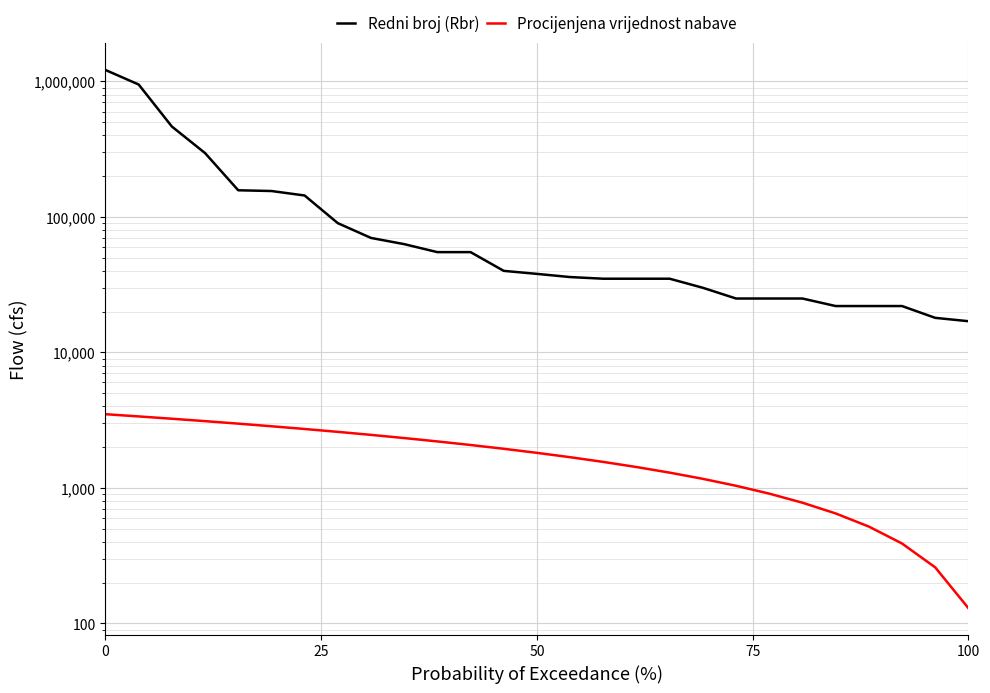

Reading left to right, what are all the values shown in this chart?

Redni broj (Rbr): 1215200.0	949608.1	465000.0	296153.4	157360.0	155395.0	144000.0	90000.0	70000.0	63000.0	55000.0	55000.0	40000.0	38000.0	36000.0	35000.0	35000.0	35000.0	30000.0	25000.0	25000.0	25000.0	22000.0	22000.0	22000.0	18000.0	17000.0
Procijenjena vrijednost nabave: 3500.0	3370.4	3240.7	3111.1	2981.5	2851.9	2722.2	2592.6	2463.0	2333.3	2203.7	2074.1	1944.4	1814.8	1685.2	1555.6	1425.9	1296.3	1166.7	1037.0	907.4	777.8	648.1	518.5	388.9	259.3	129.6